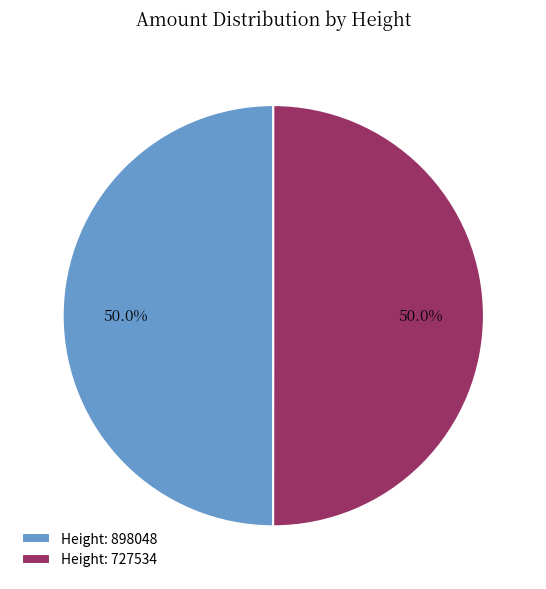

Combined, do Height: 898048 and Height: 727534 account for over 50%?

Yes